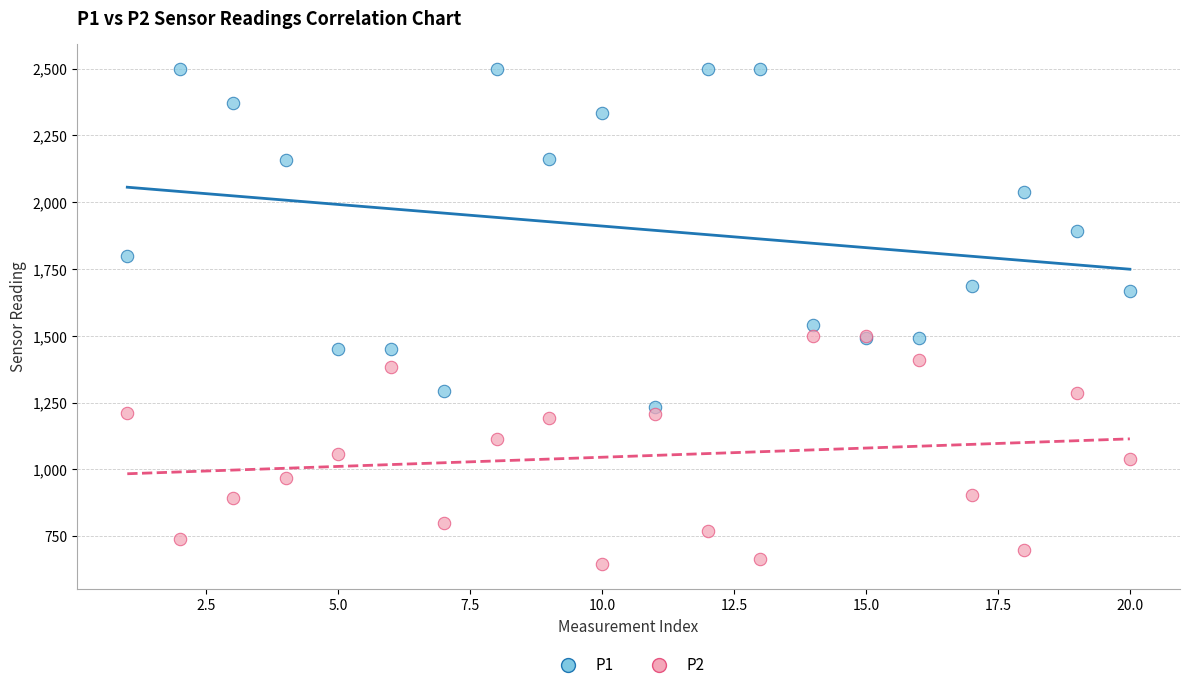

Which series contains the lowest Y value?

P2